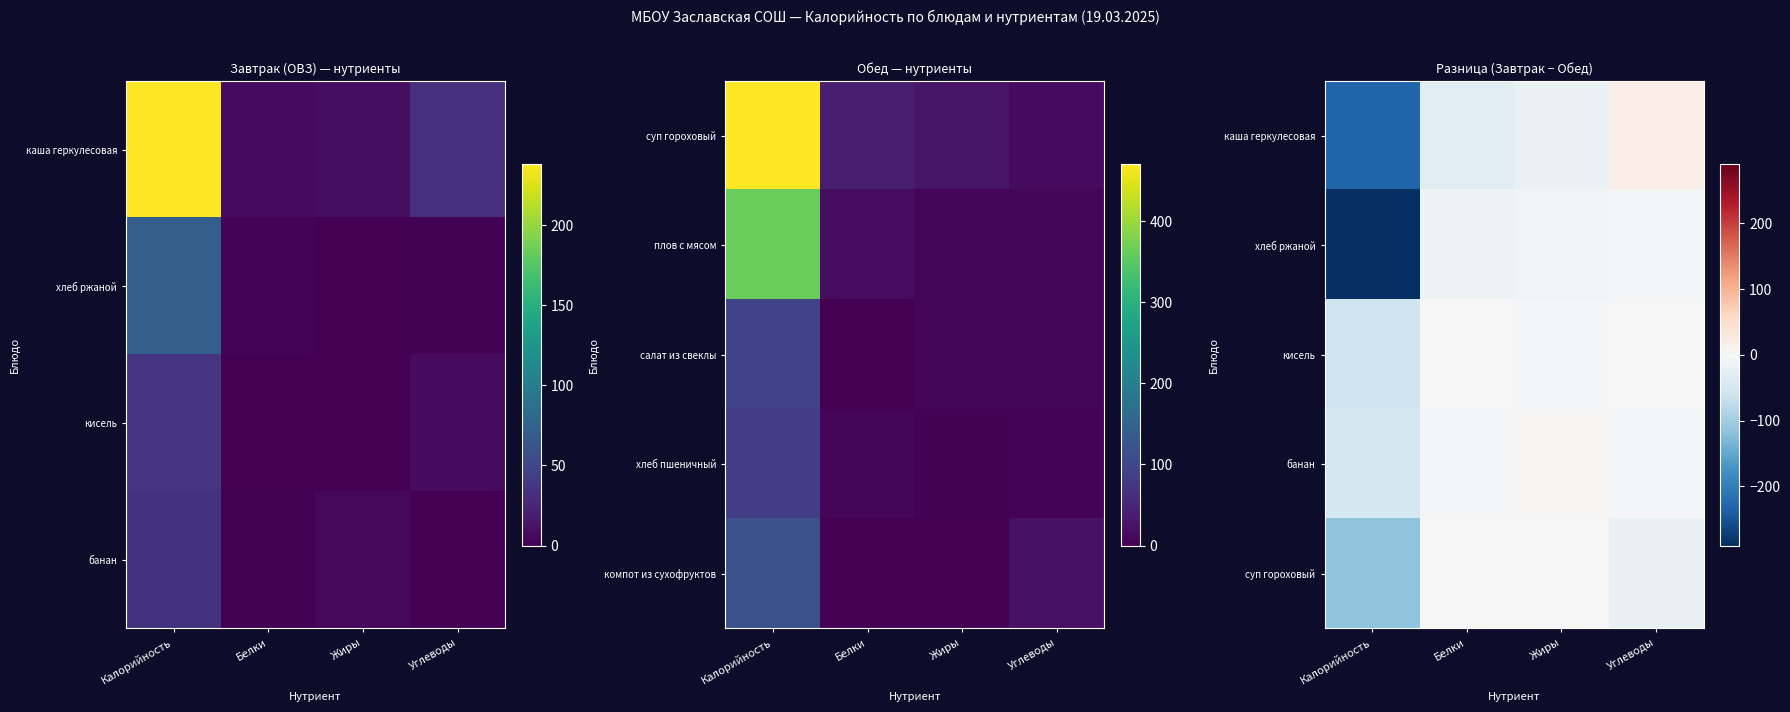

What is the difference between the каша геркулесовая values at Белки and Углеводы?

51.8